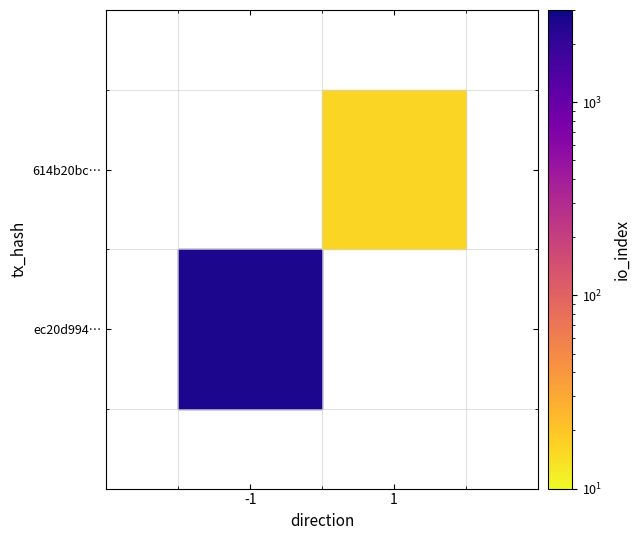

True or false: ec20d9949b809b3ed64a6c8a71a7104e8cce681 has a value of 0 at direction.

False